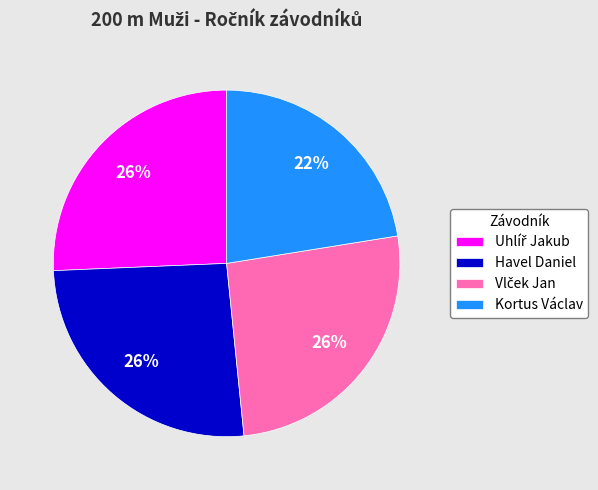

Approximately how many times larger is the value at Havel Daniel compared to Kortus Václav?

1.2